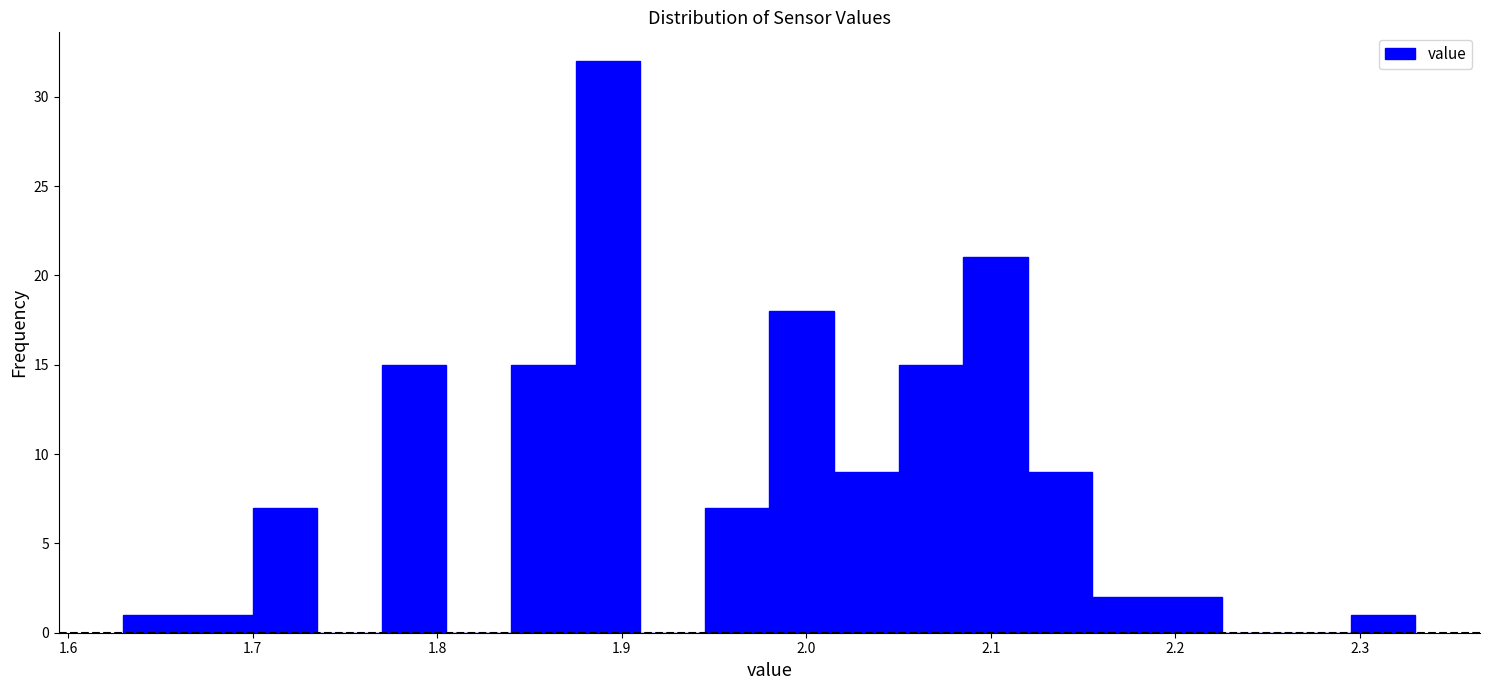

Around what value on the x-axis is the tallest bar? Give the approximate position of its centre, as read against the axis.

1.89